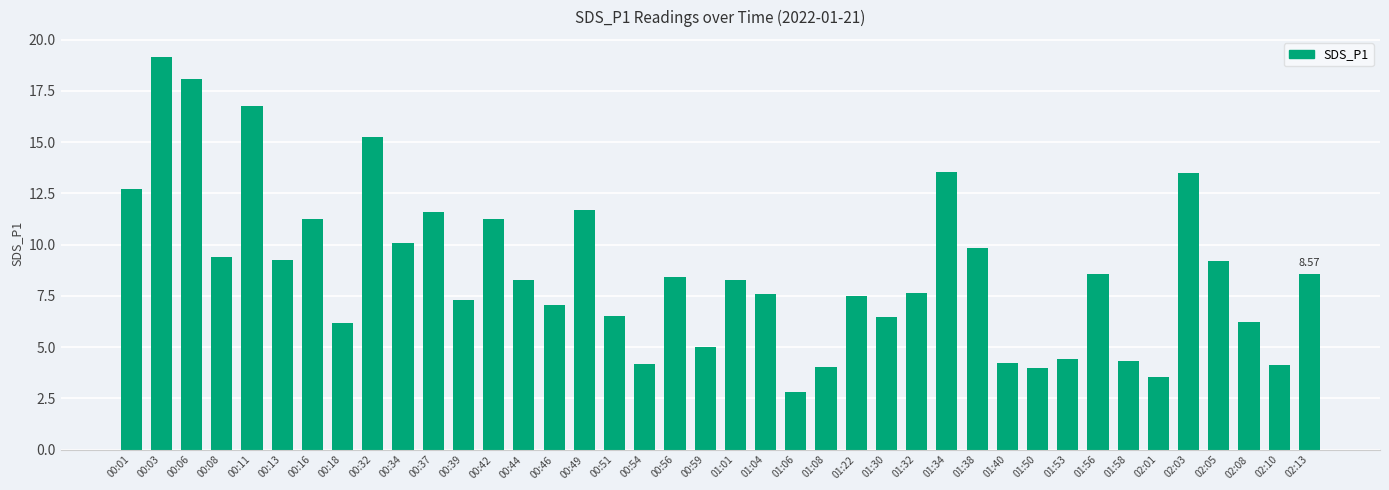

Which has a higher value, 02:03 or 01:58?

02:03